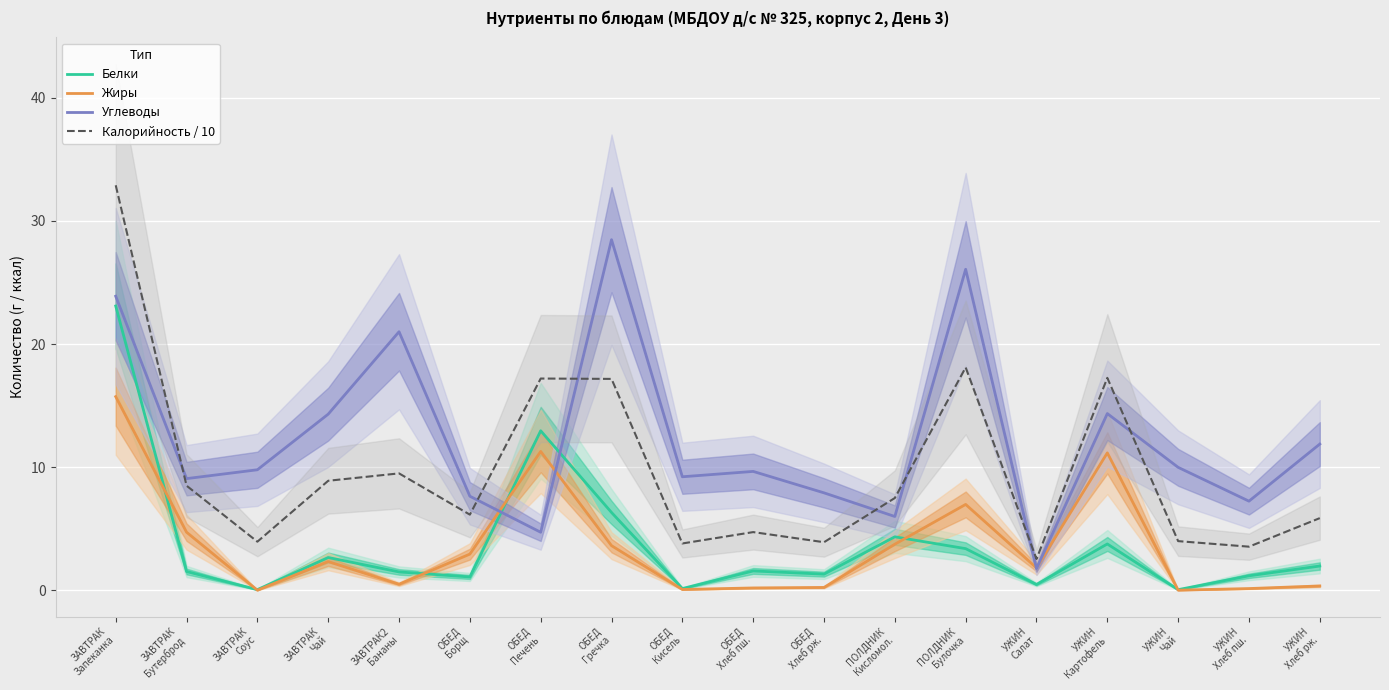

What is the sum of all Белки values?

67.5